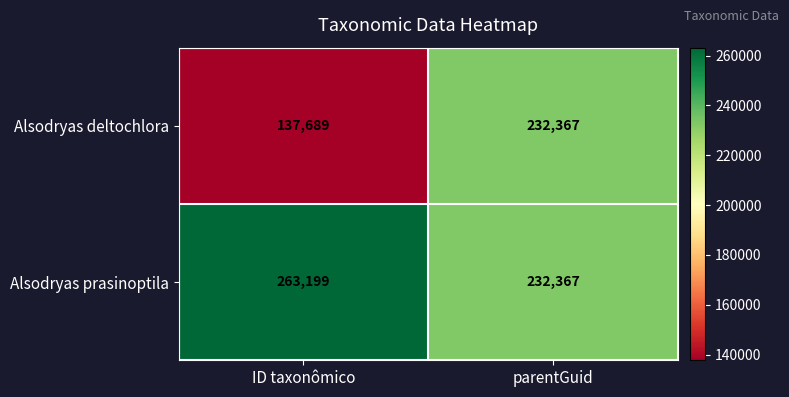

What is the difference between the Alsodryas prasinoptila values at ID taxonômico and parentGuid?

30832